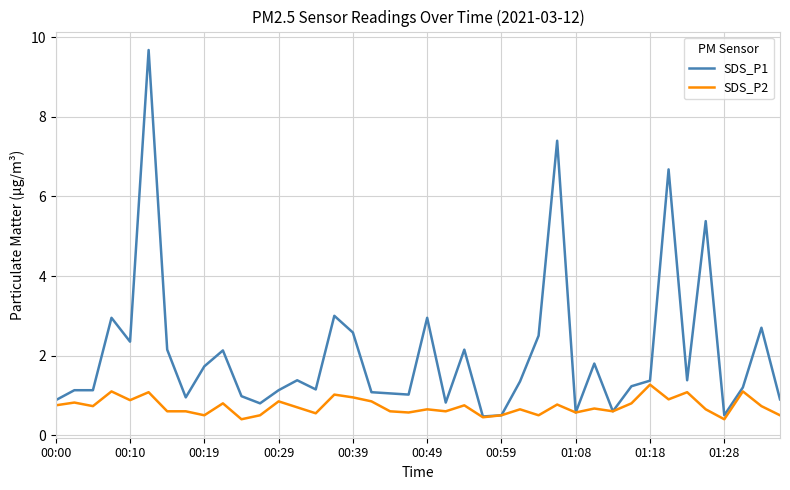

What is the minimum value shown in the chart?

0.4